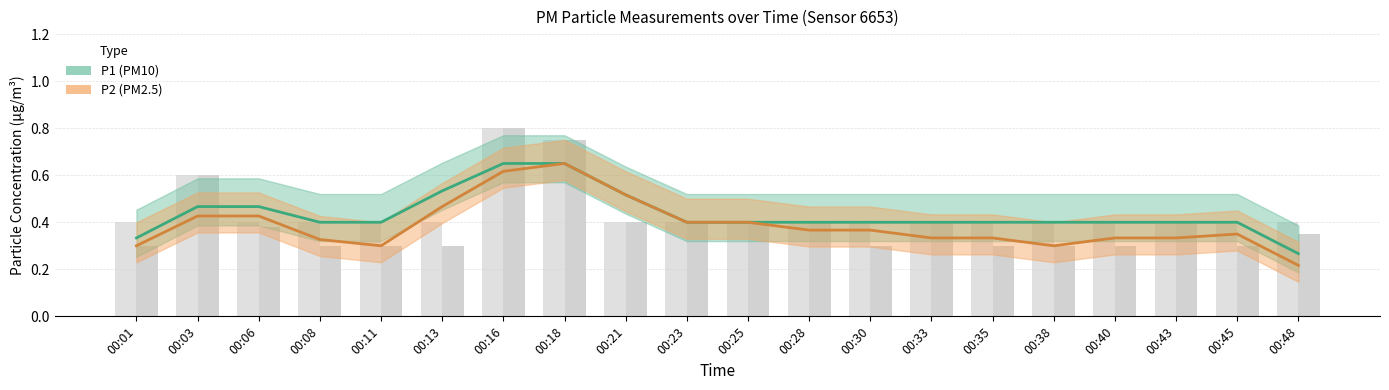

Where is P2 nearest to the value 0?

00:01